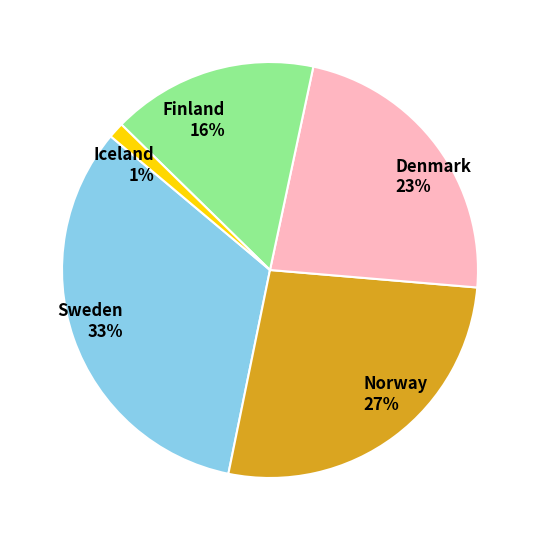

Is there any slice that represents more than half of the pie?

No